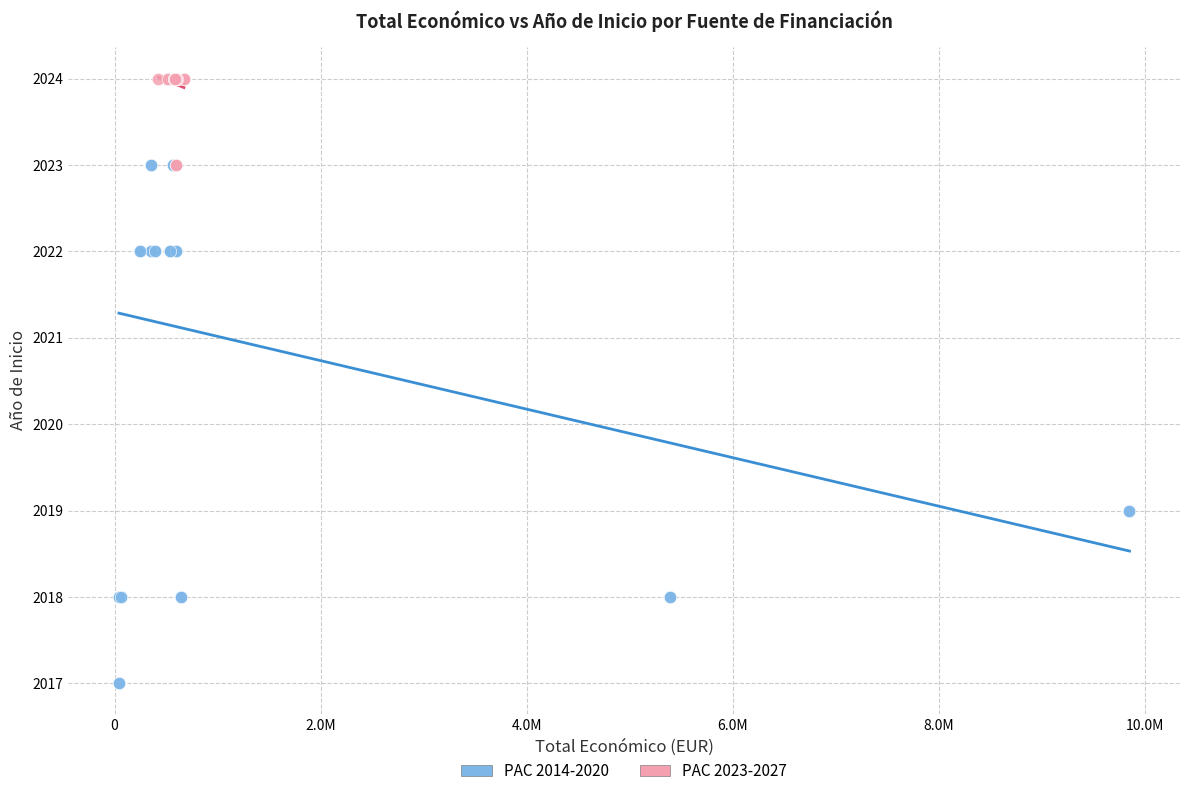

Which series reaches the minimum Y coordinate?

PAC 2014-2020